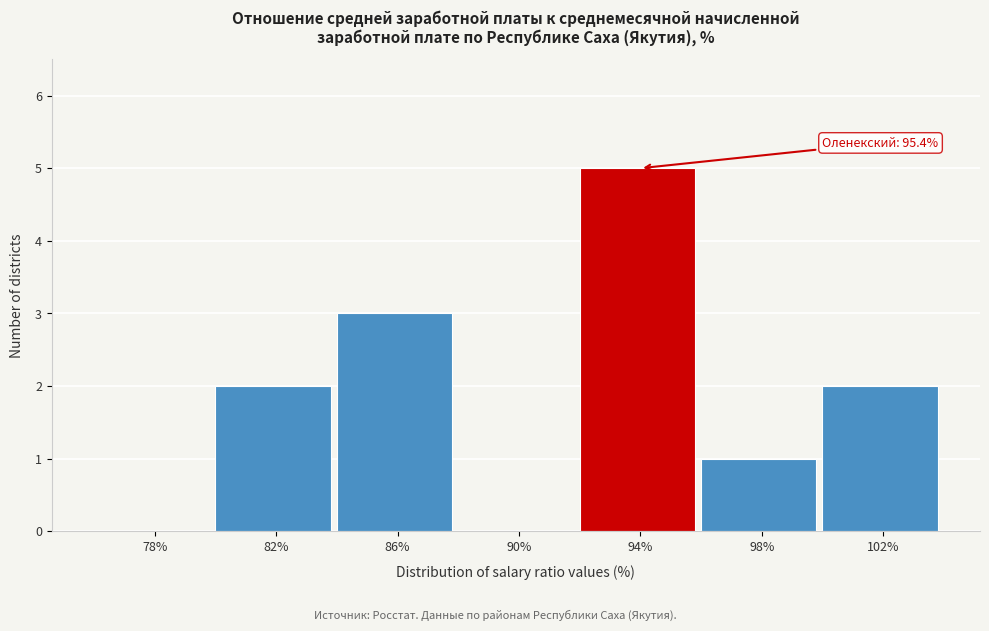

Reading left to right, what are all the values shown in this chart?

78%=0	82%=2	86%=3	90%=0	94%=5	98%=1	102%=2